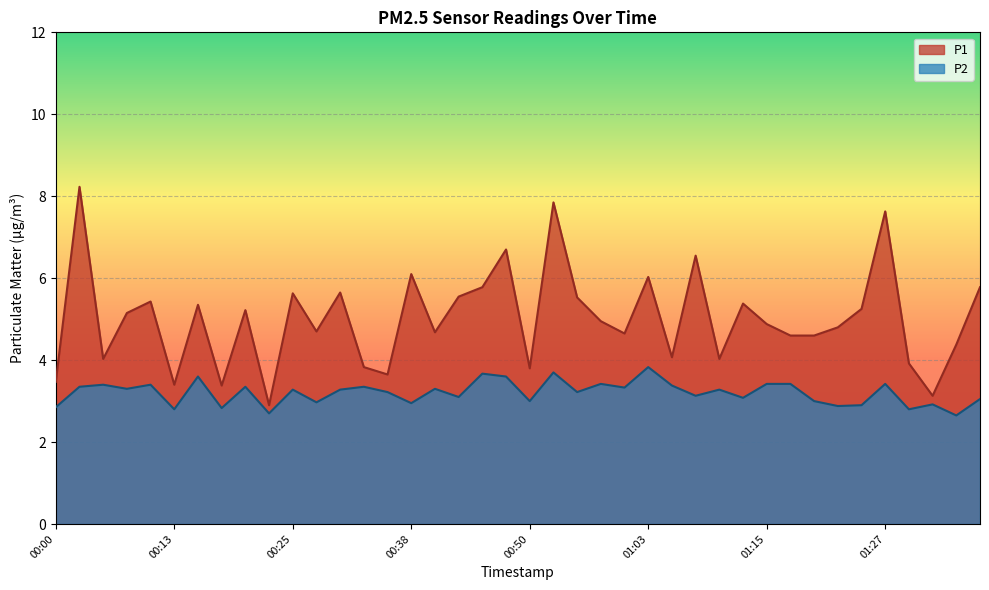

At which label is P1 closest to 5?

00:58